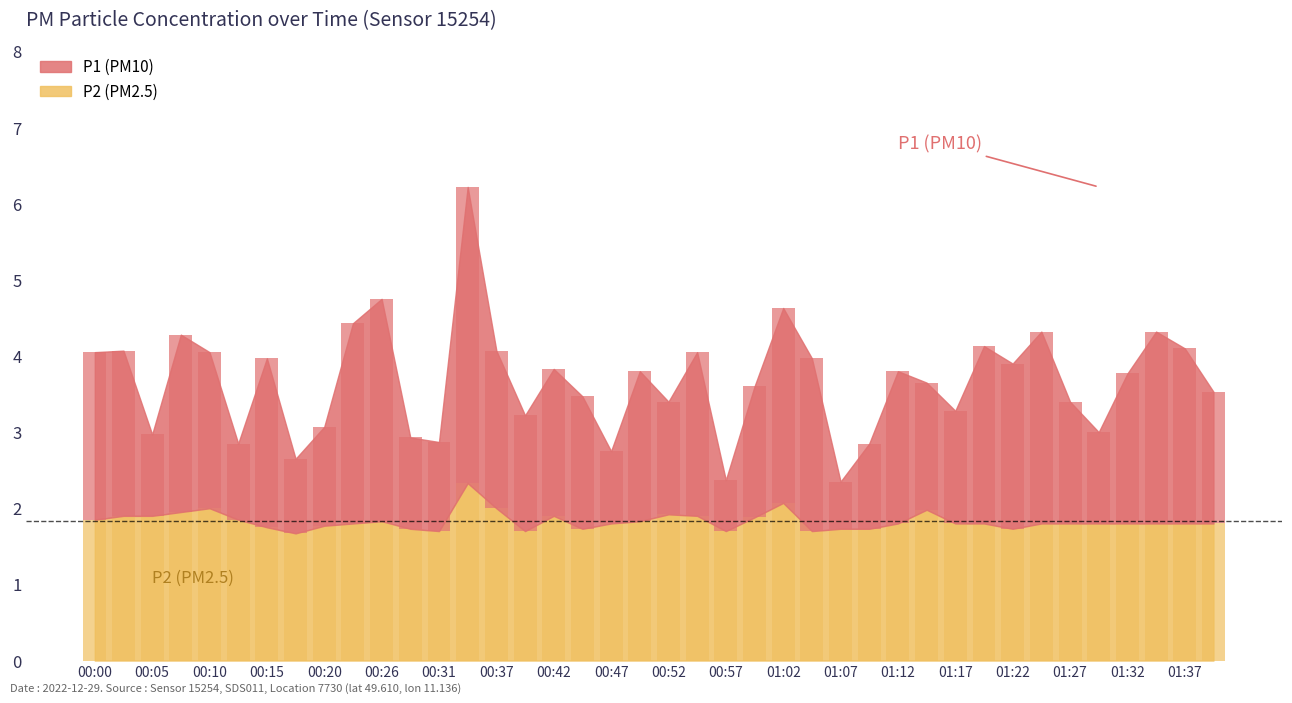

How many bars are there in total?

80